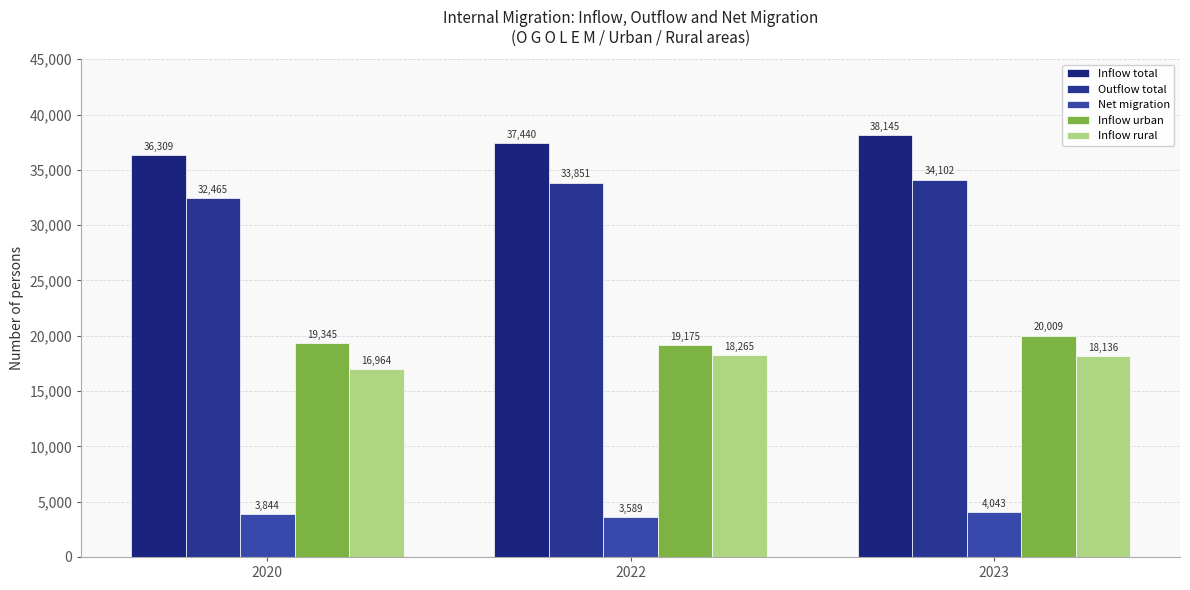

How many values in the Outflow total series are below 33851?

1